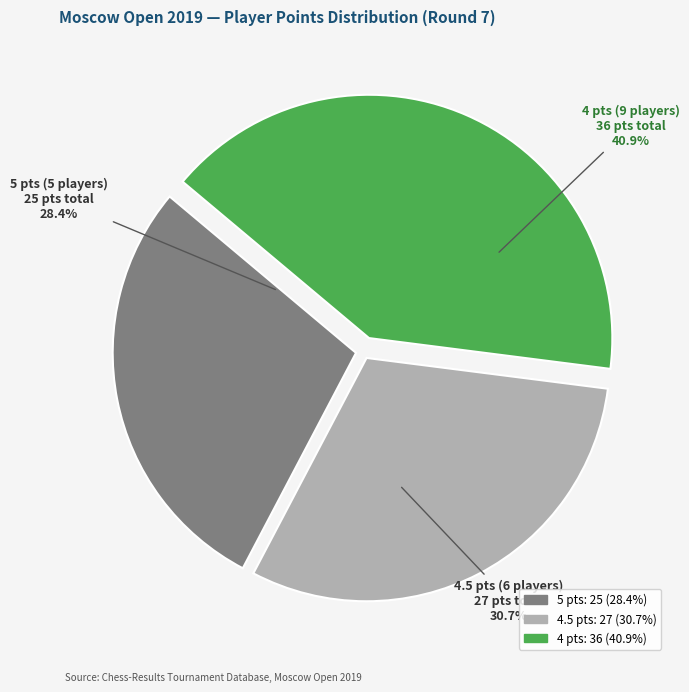

Is there a majority slice in this chart?

No